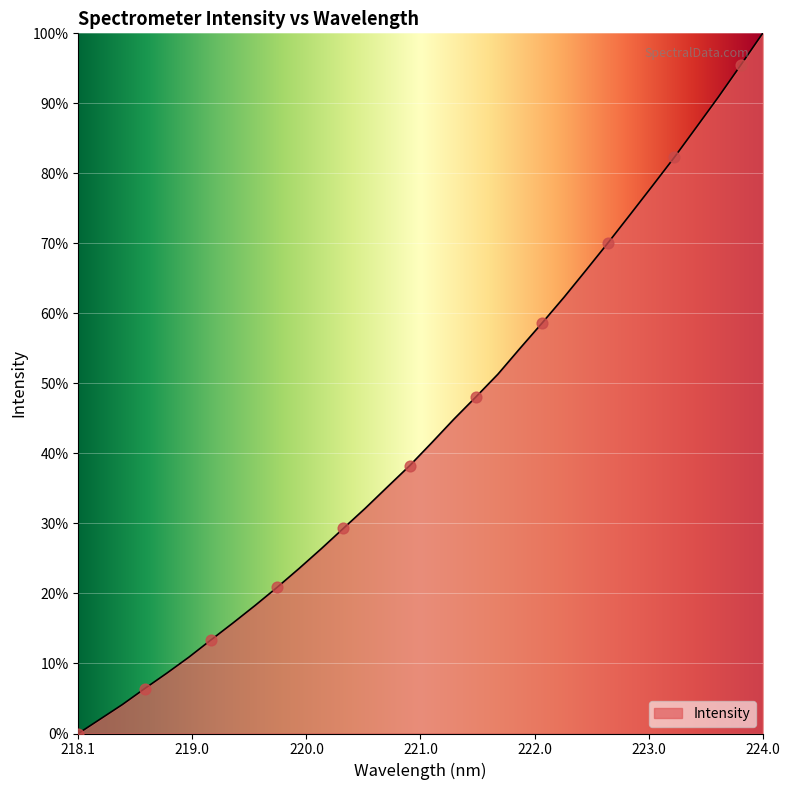

What is the greatest value displayed?

100.0